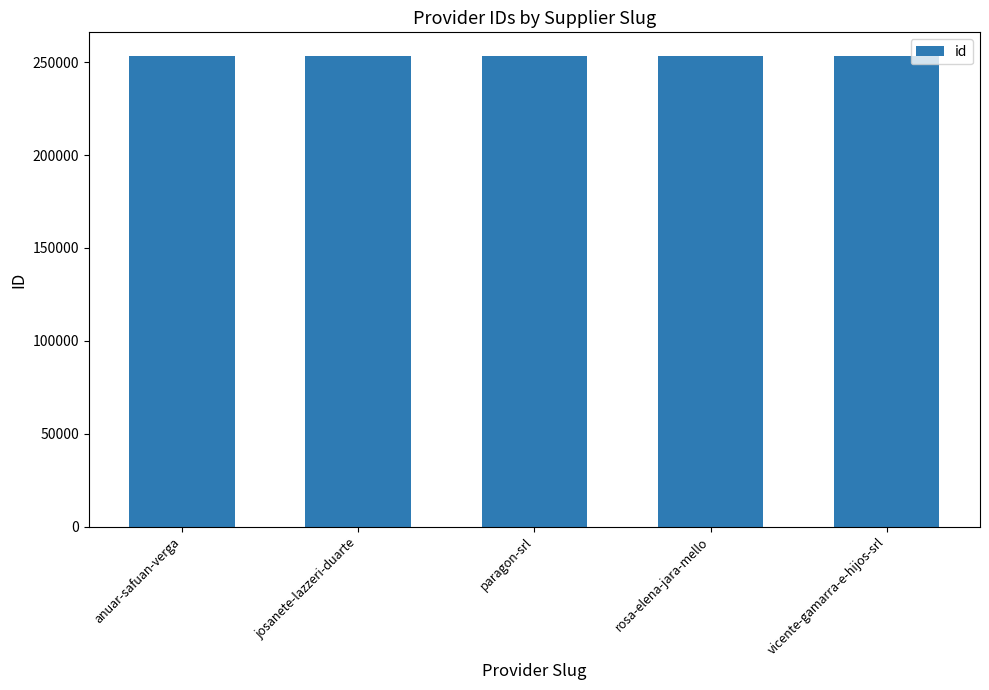

What is the sum of the values at josanete-lazzeri-duarte and anuar-safuan-verga?

506834